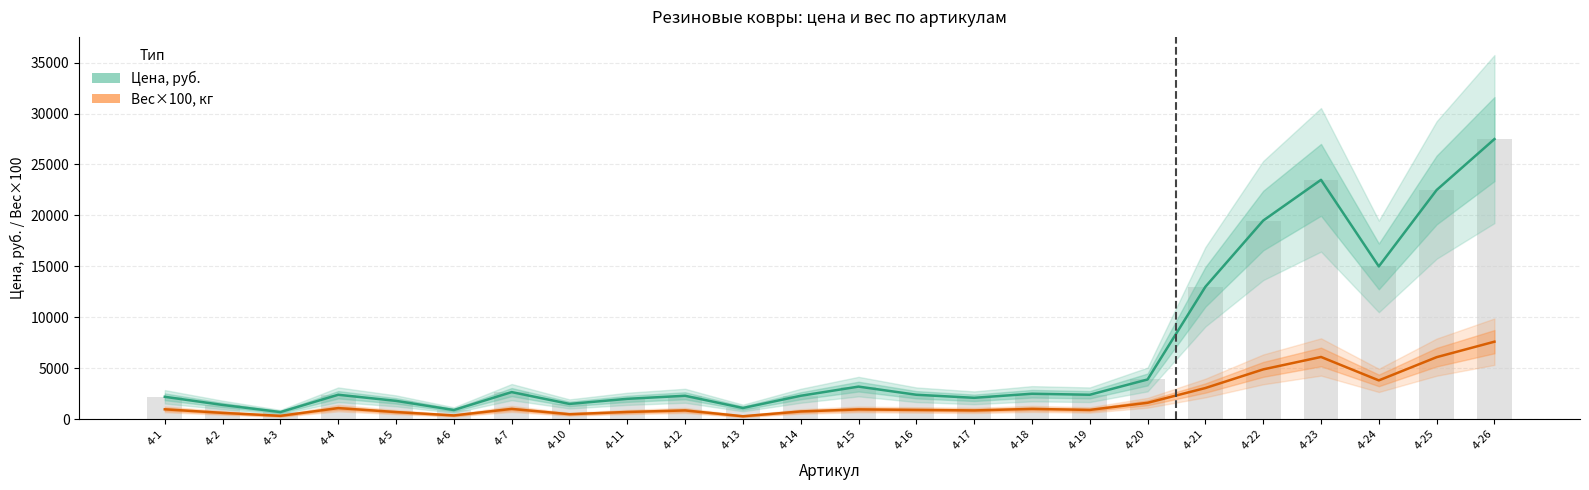

Is the value of Цена, руб. at 4-17 greater than the value of Вес×100, кг at 4-17?

Yes